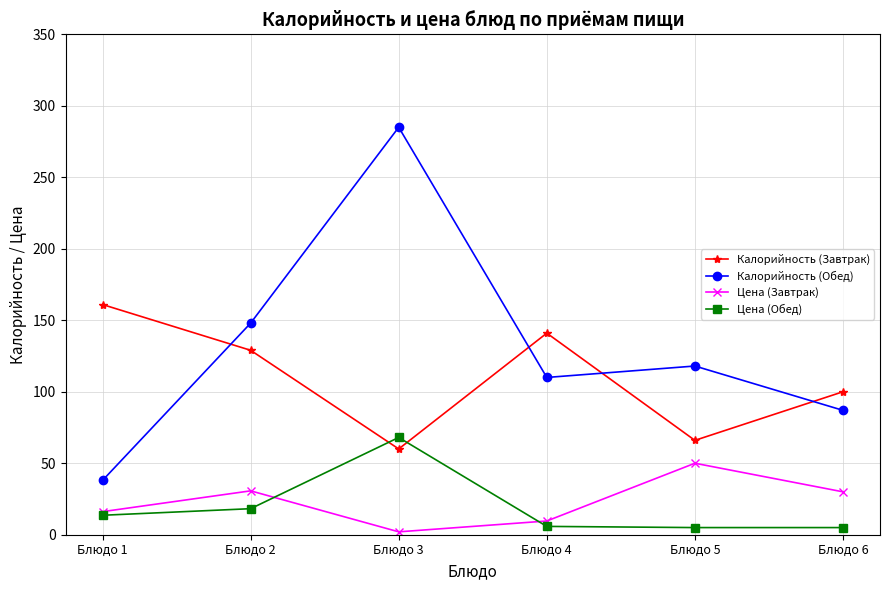

At Блюдо 3, list the series in order from smallest to largest.

Цена (Завтрак), Калорийность (Завтрак), Цена (Обед), Калорийность (Обед)